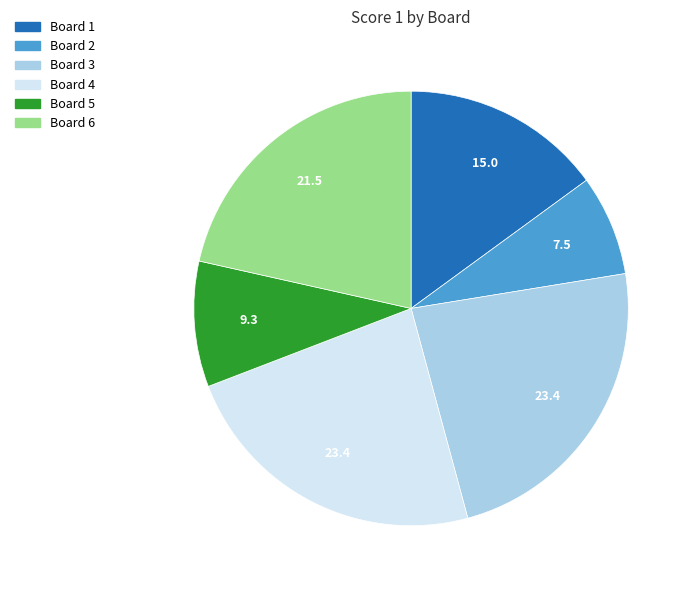

What is the smallest slice in the pie chart?

Board 2